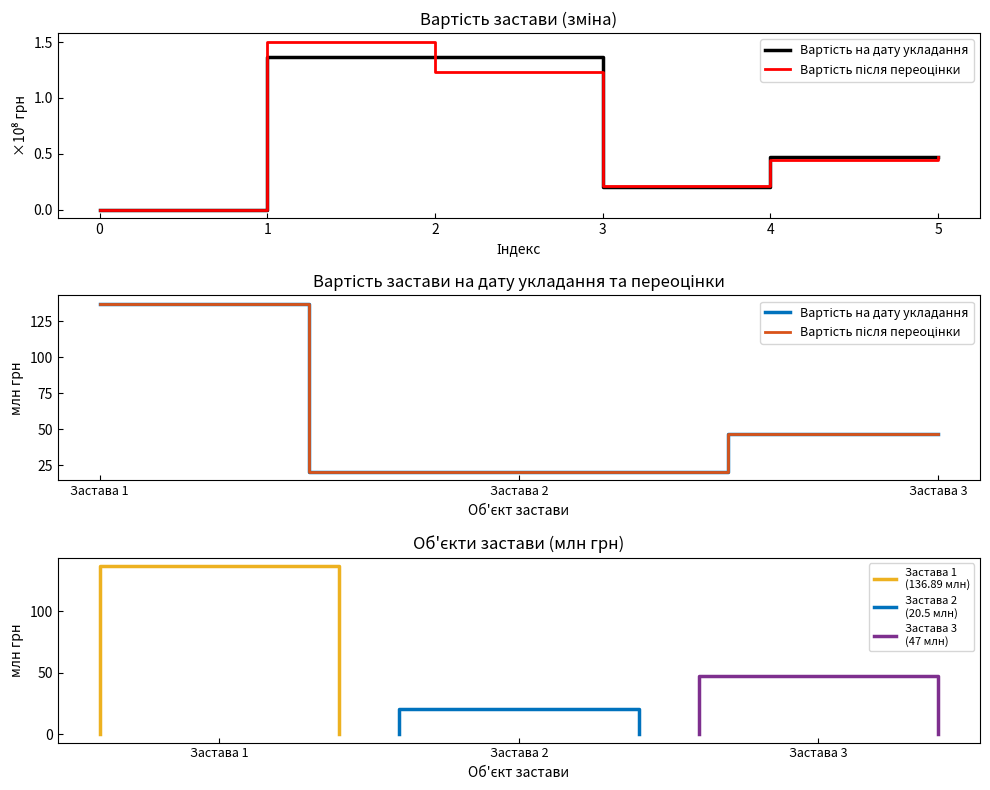

The value of Вартість після переоцінки at Застава 3 is 47.0. True or false?

True